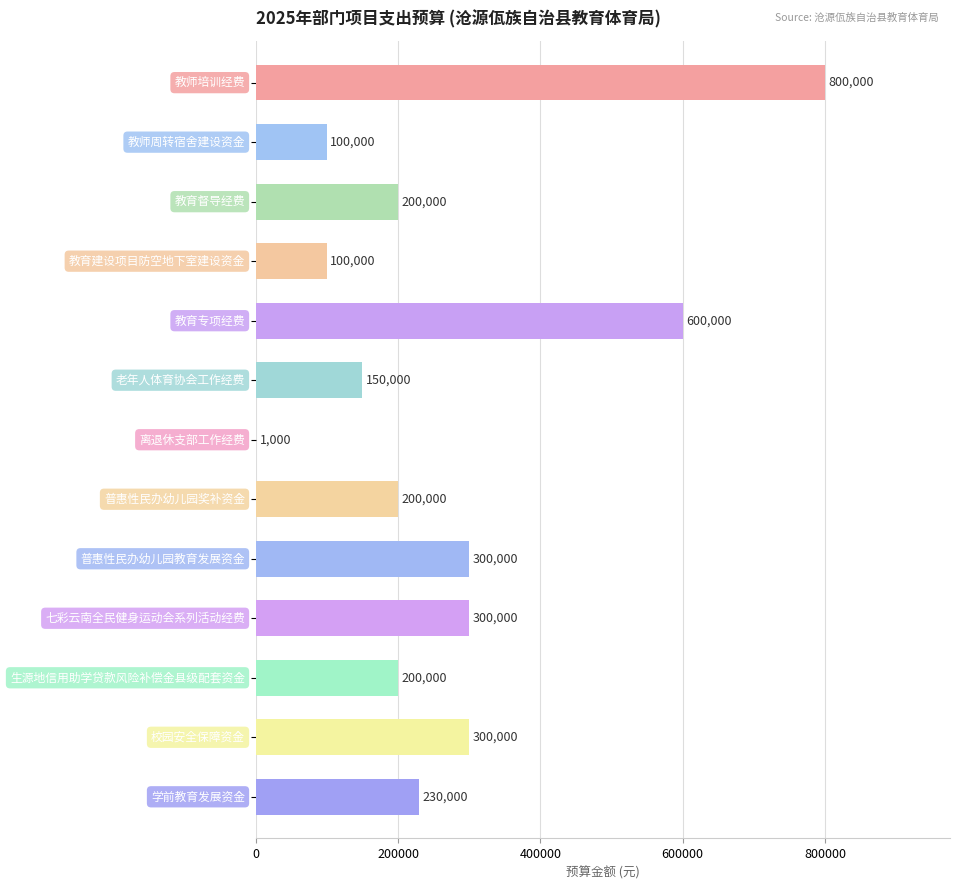

What is the greatest value displayed?

800000